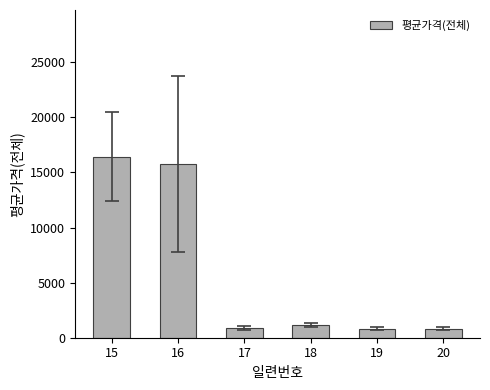

What is the value of the 4th bar from the left?

1129